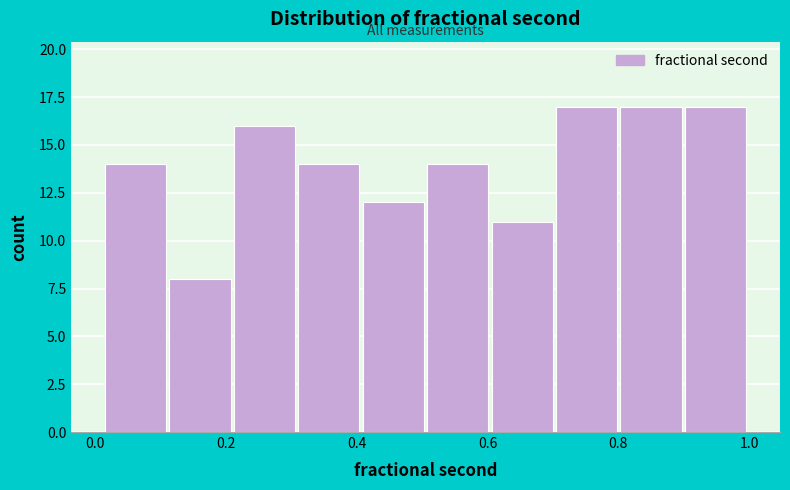

What is the height of the bar covering 0.60 to 0.70 on the x-axis? Neither the bar edges nor the heights are printed on the chart, so give them approximately, as read against the axes.

11